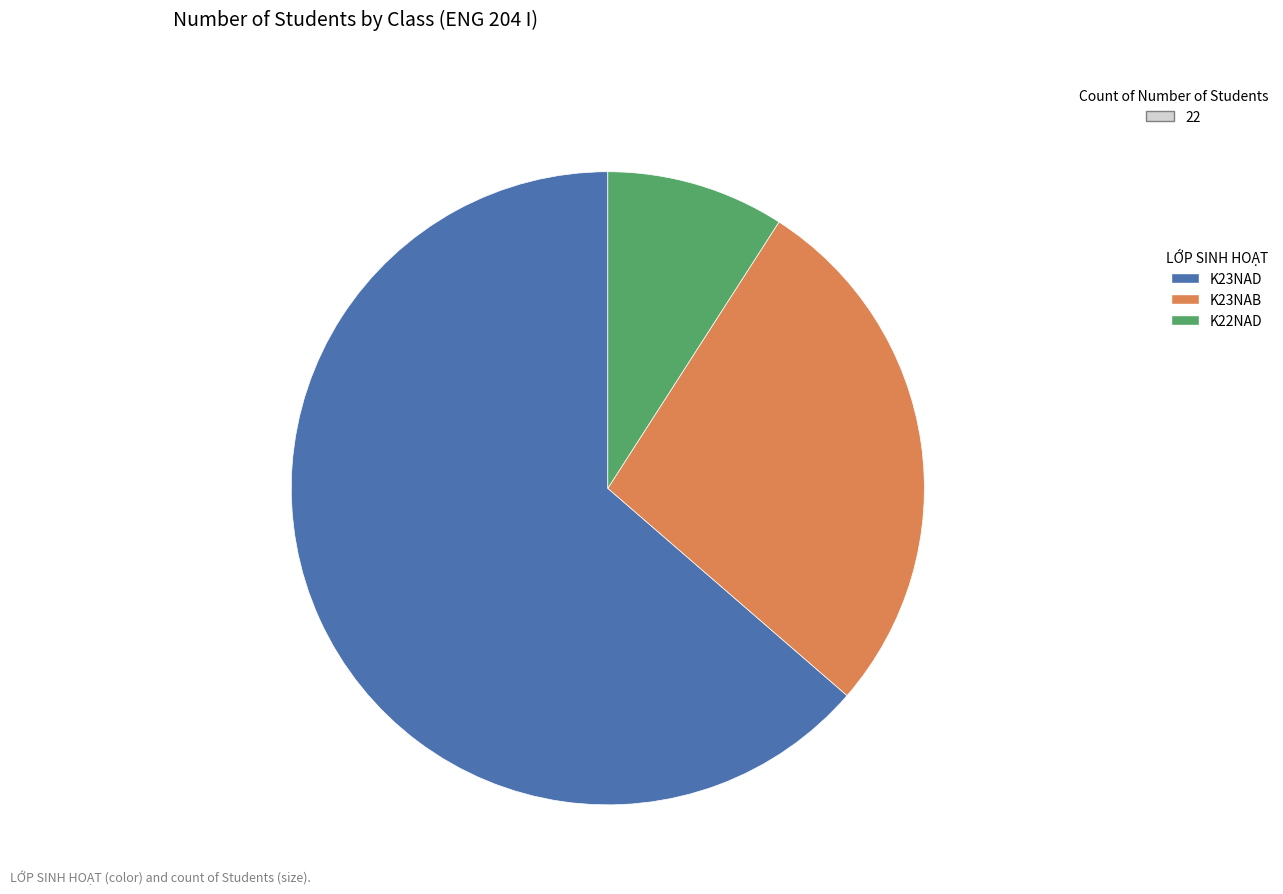

True or false: K23NAD accounts for 69% of the total.

False